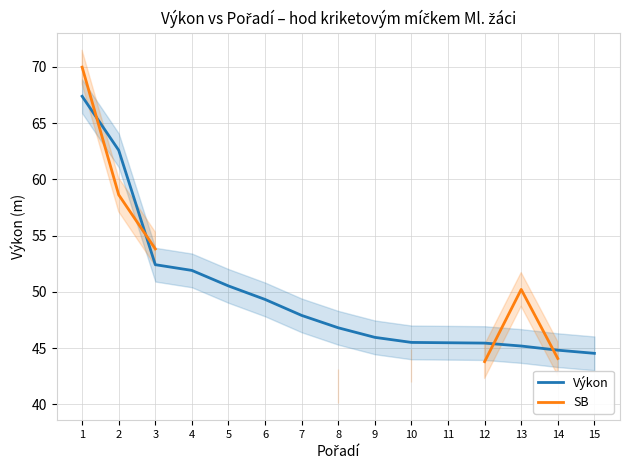

Which series has the largest range (max minus min)?

SB